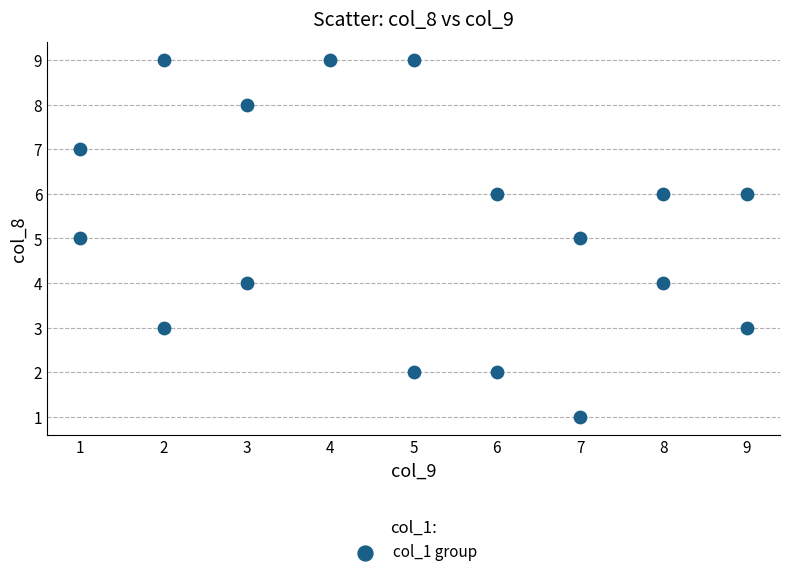

What is the range of Y values (max minus min)?

8